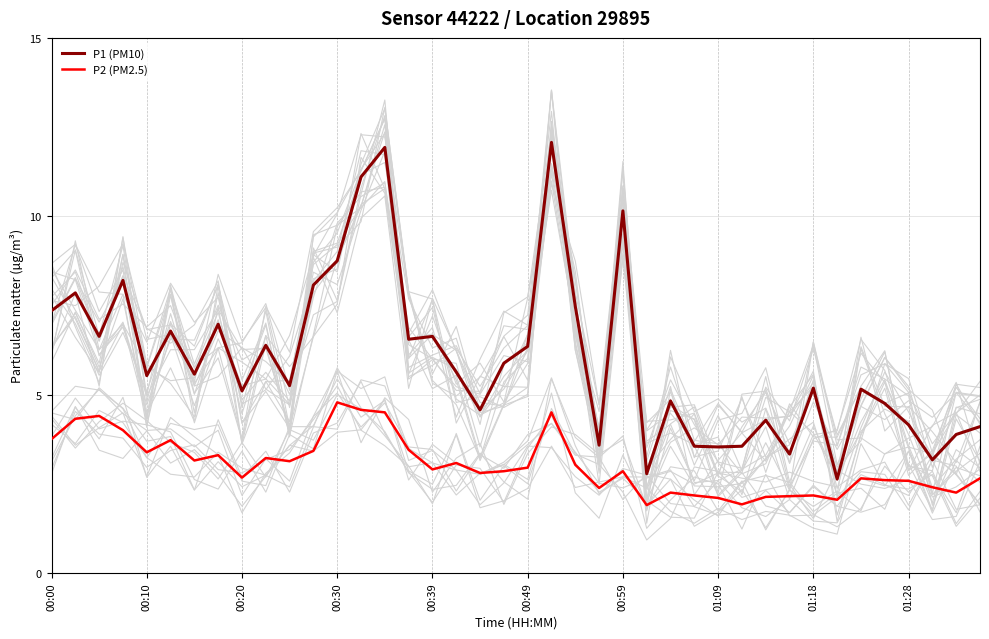

What is the lowest value of the P2 (PM2.5) series?

1.9